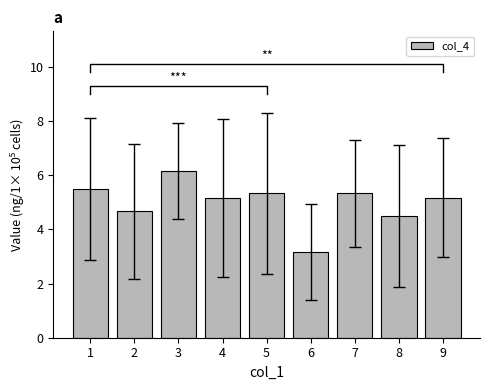

Is it true that the value at 8 is 4.5?

True